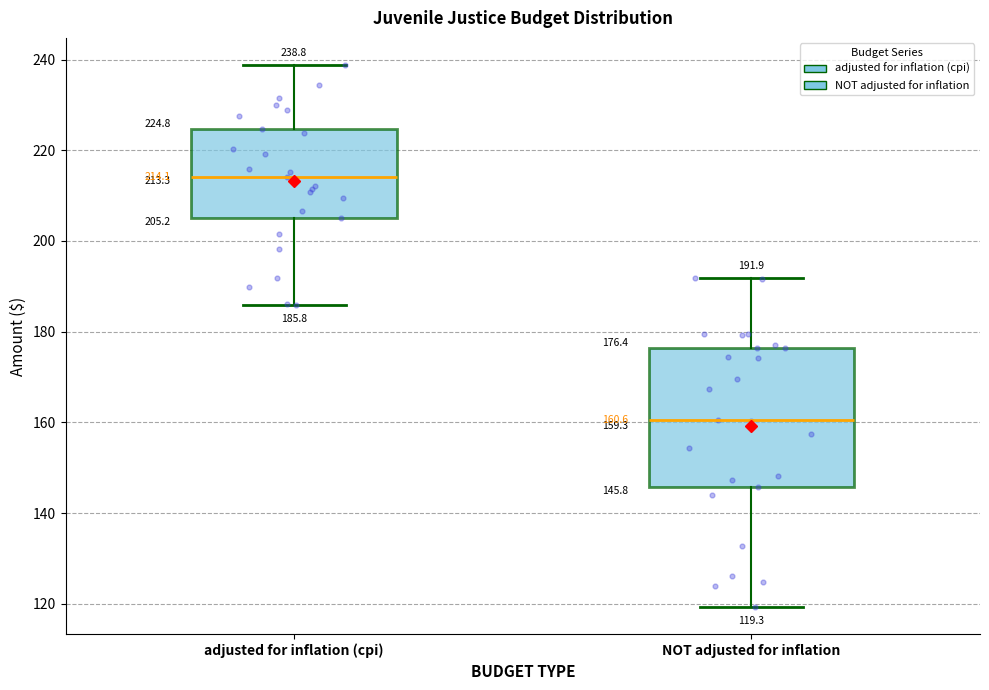

Comparing the boxes themselves (not the whiskers), which one is the tallest?

NOT adjusted for inflation